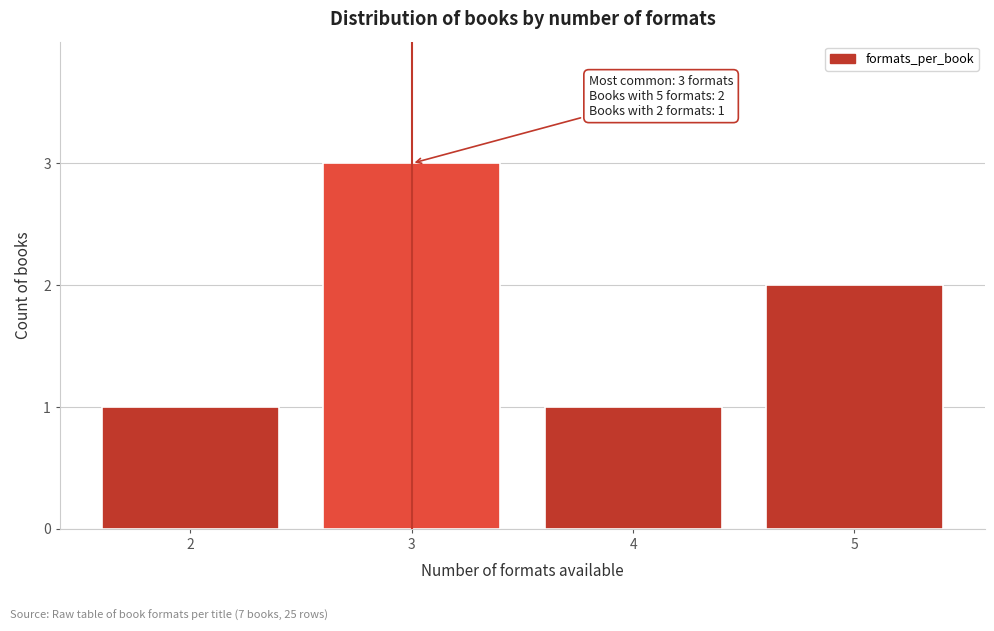

Reading right to left, extract all data points from this chart.

2	1	3	1